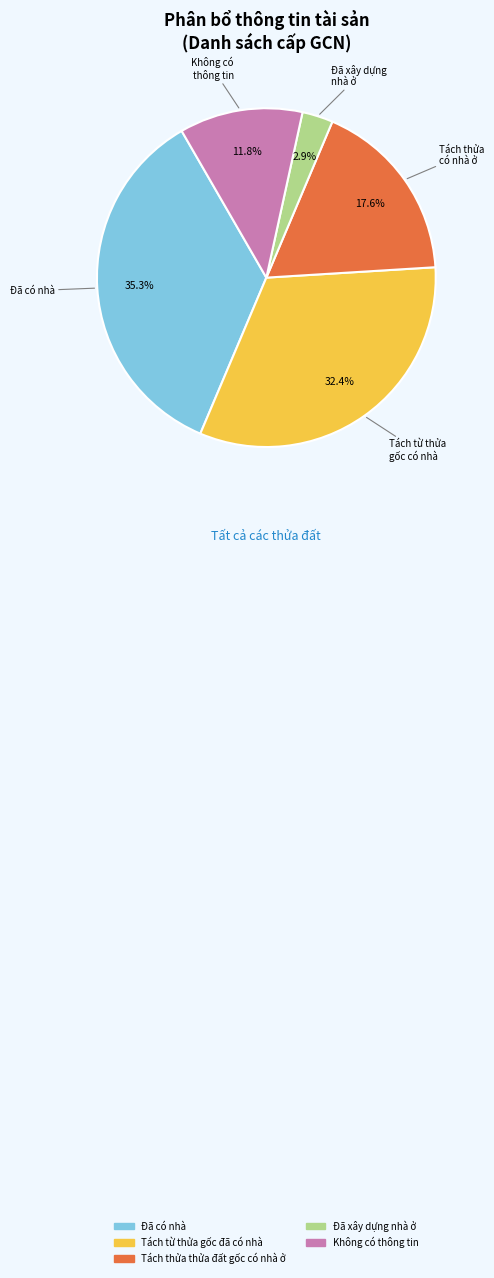

Is the sum of Đã xây dựng nhà ở and Tách thửa thửa đất gốc có nhà ở greater than half?

No